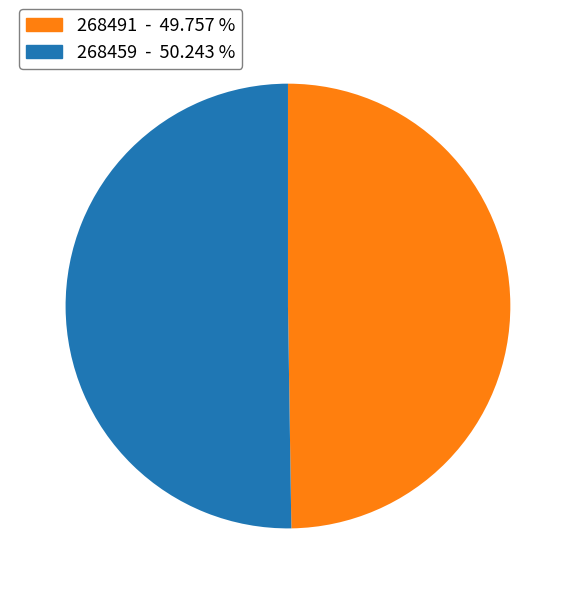

What is the ratio of the value at 268459 to the value at 268491?

1.0